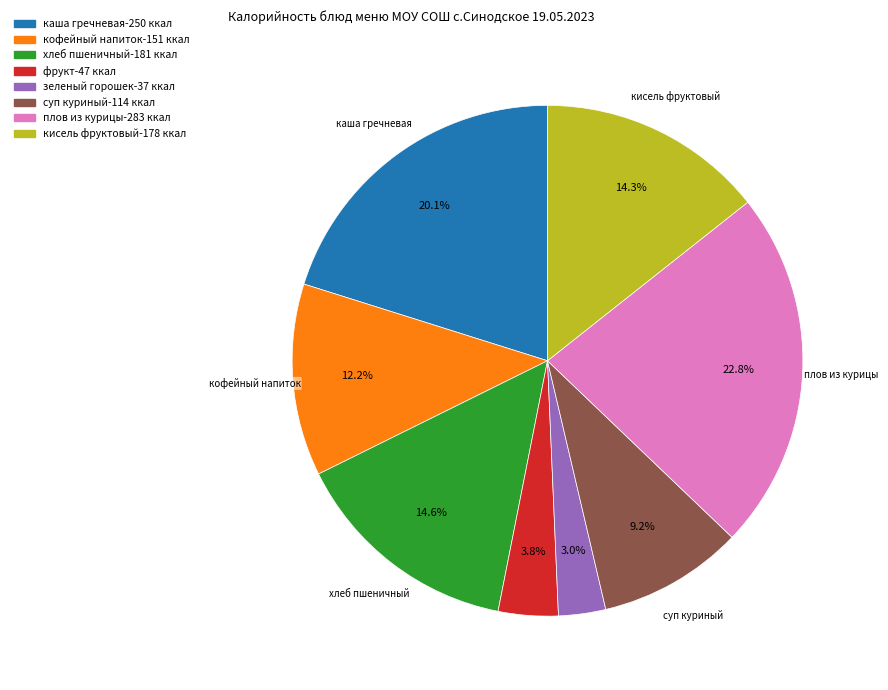

What is the total percentage of фрукт and суп куриный?

13.0%